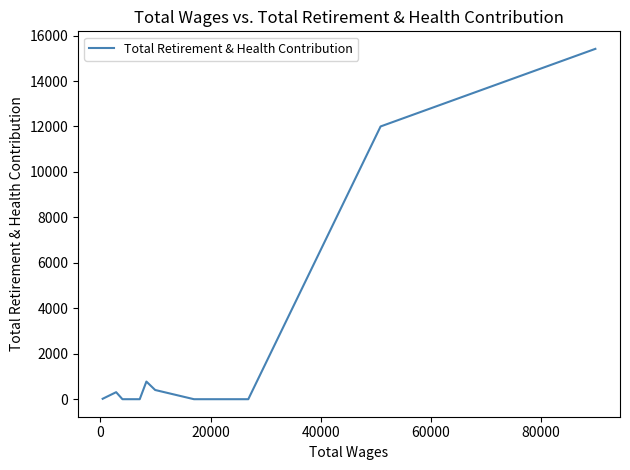

What is the difference between the second highest and minimum values?

12001